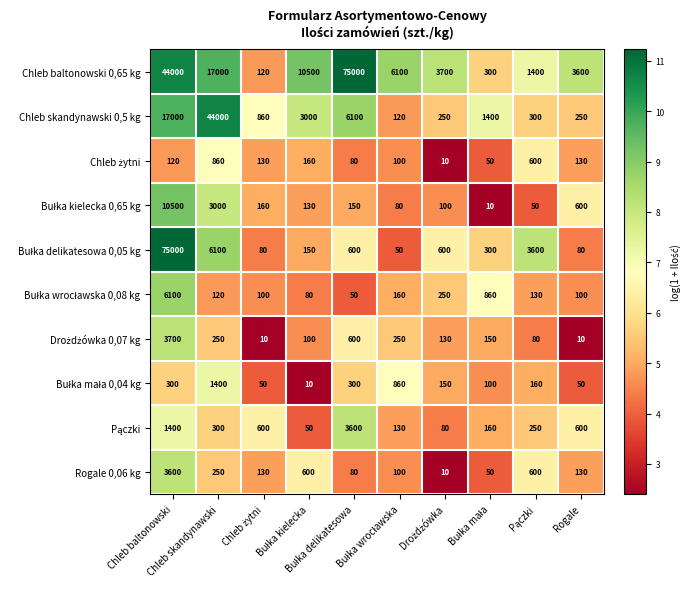

What is the greatest value displayed?

75000